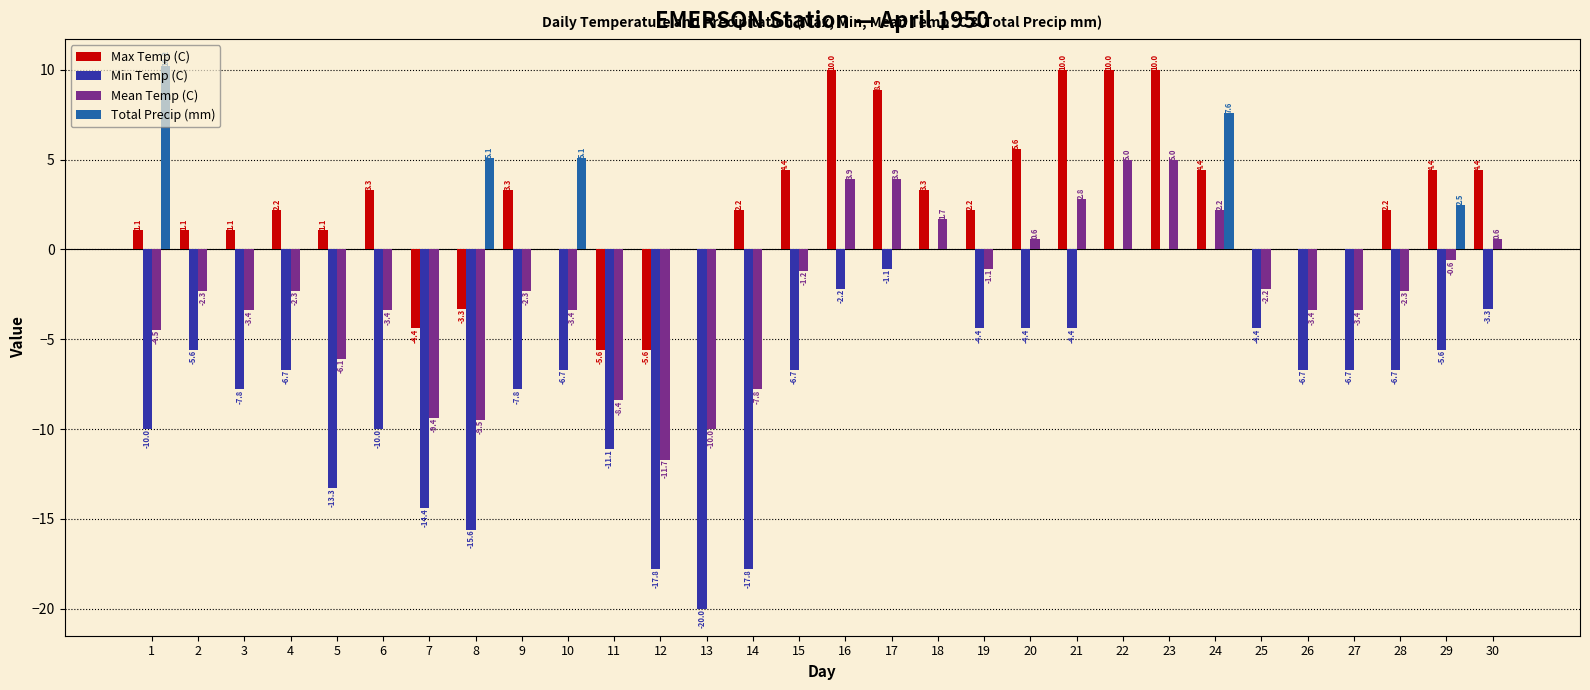

The value of Min Temp (C) at 19 is -1.2. True or false?

False